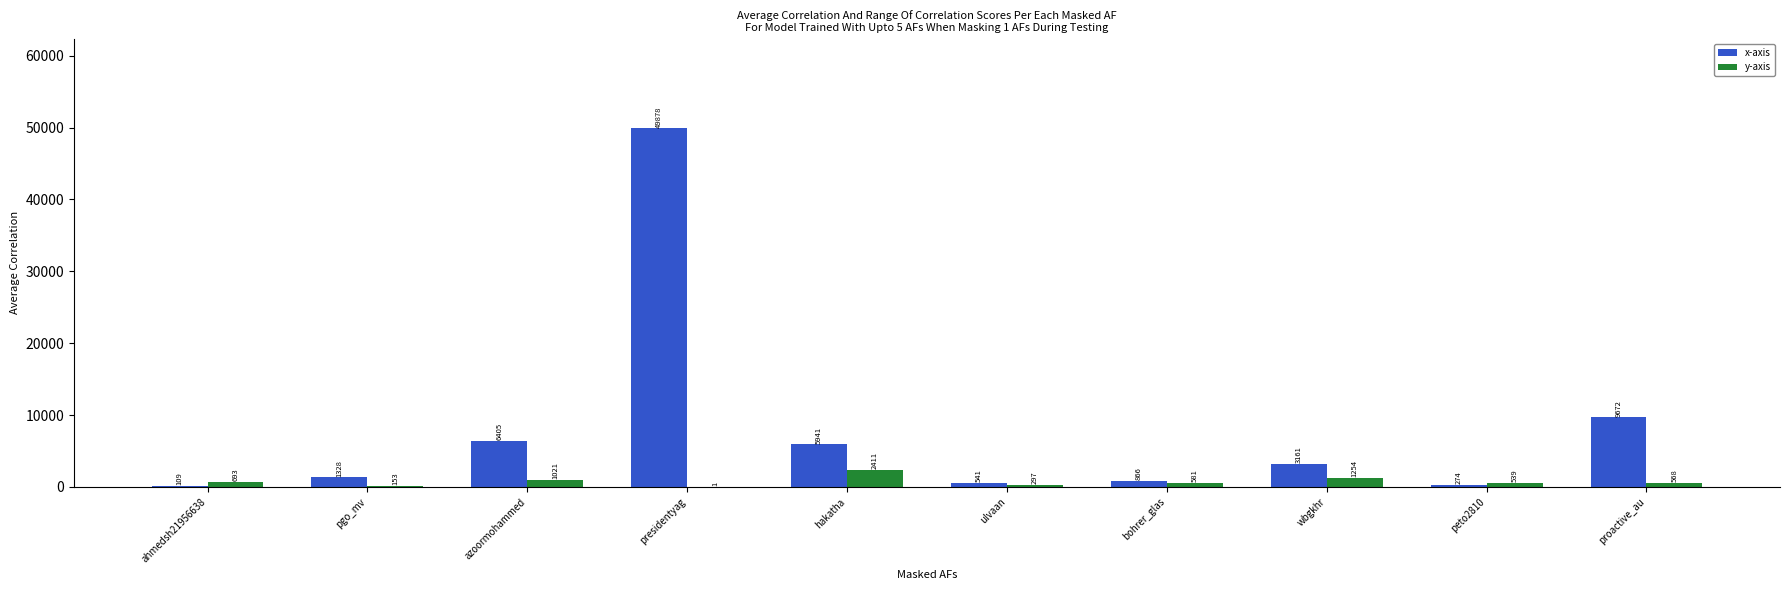

Which series has the largest total across all categories?

x-axis